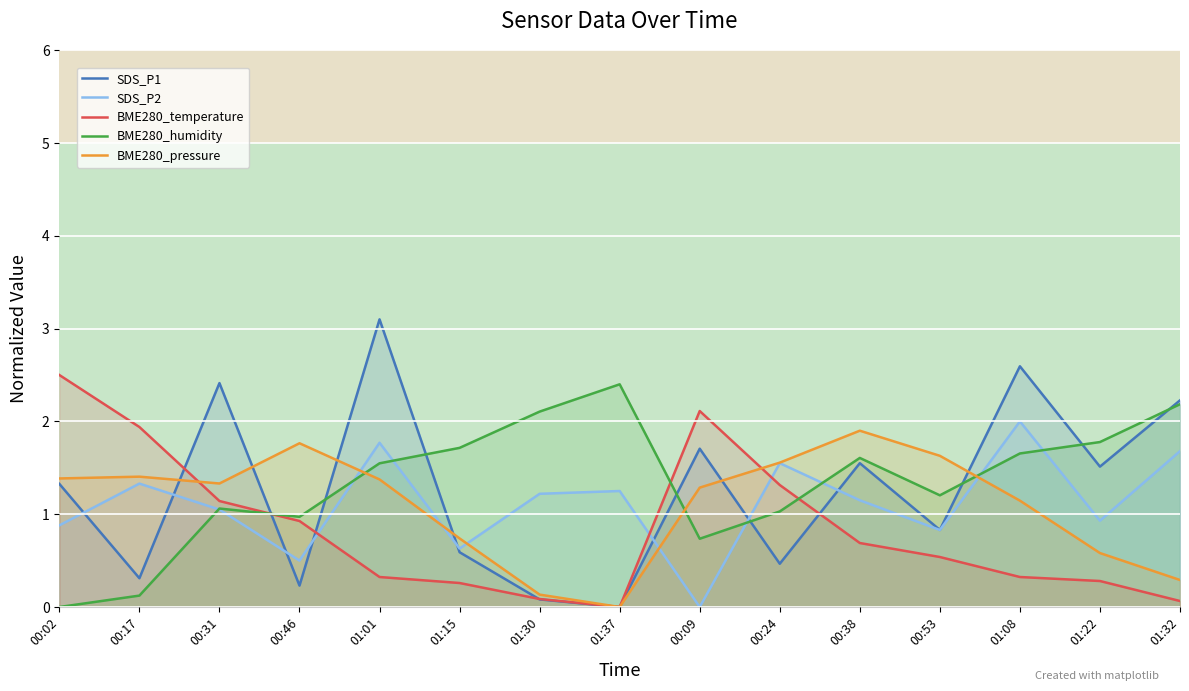

The value of BME280_pressure at 00:38 is 1.9. True or false?

True